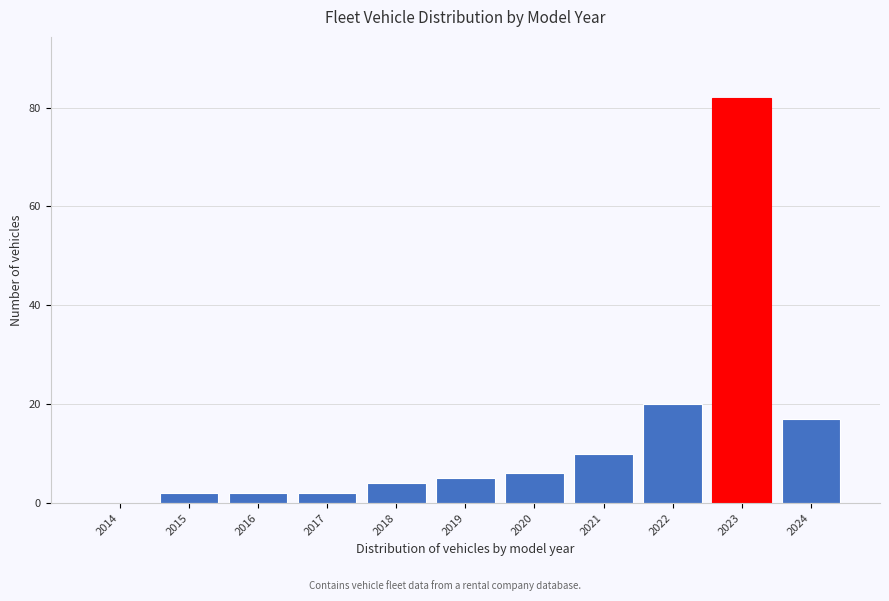

Reading right to left, list all the values displayed in this chart.

2024=17	2023=82	2022=20	2021=10	2020=6	2019=5	2018=4	2017=2	2016=2	2015=2	2014=0